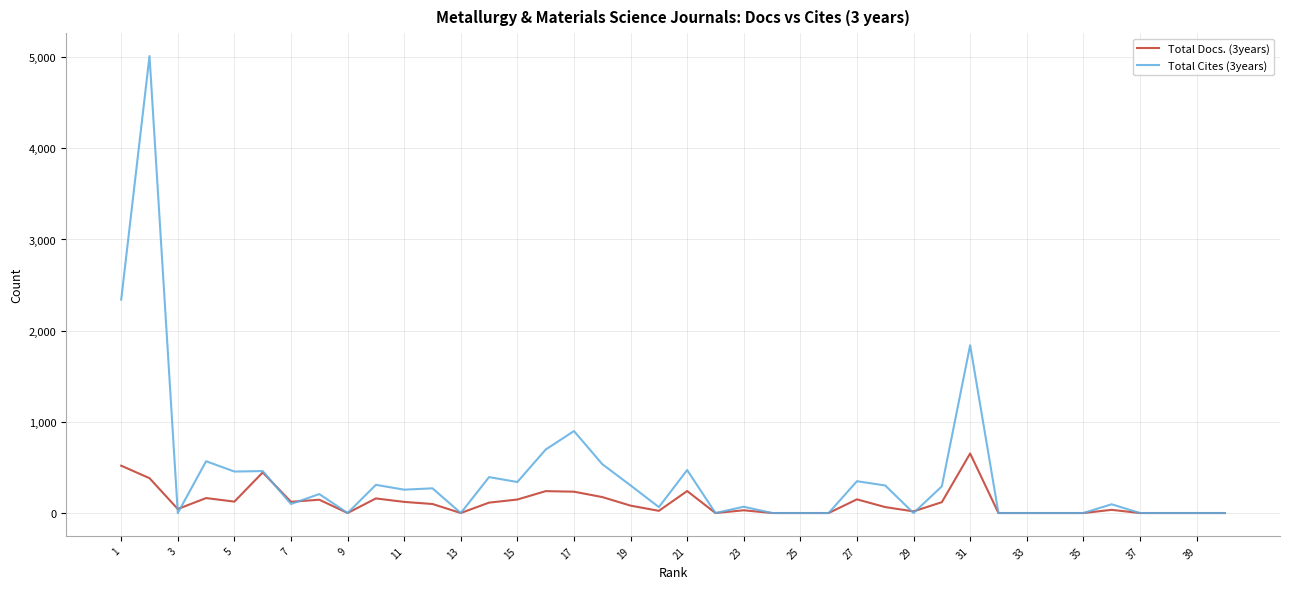

Which series has the largest range (max minus min)?

Total Cites (3years)